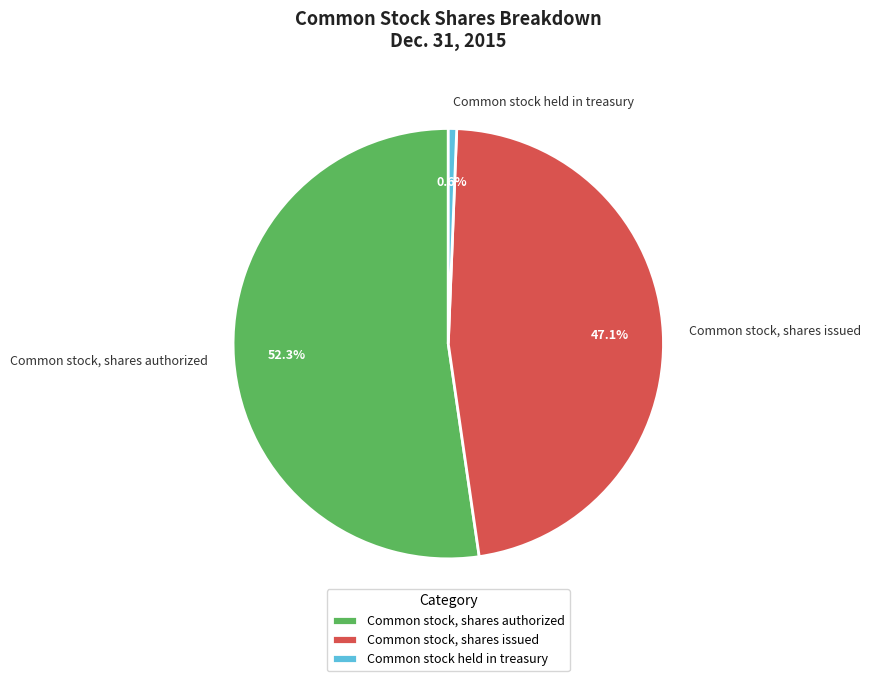

Does Common stock held in treasury represent more than half of the total?

No